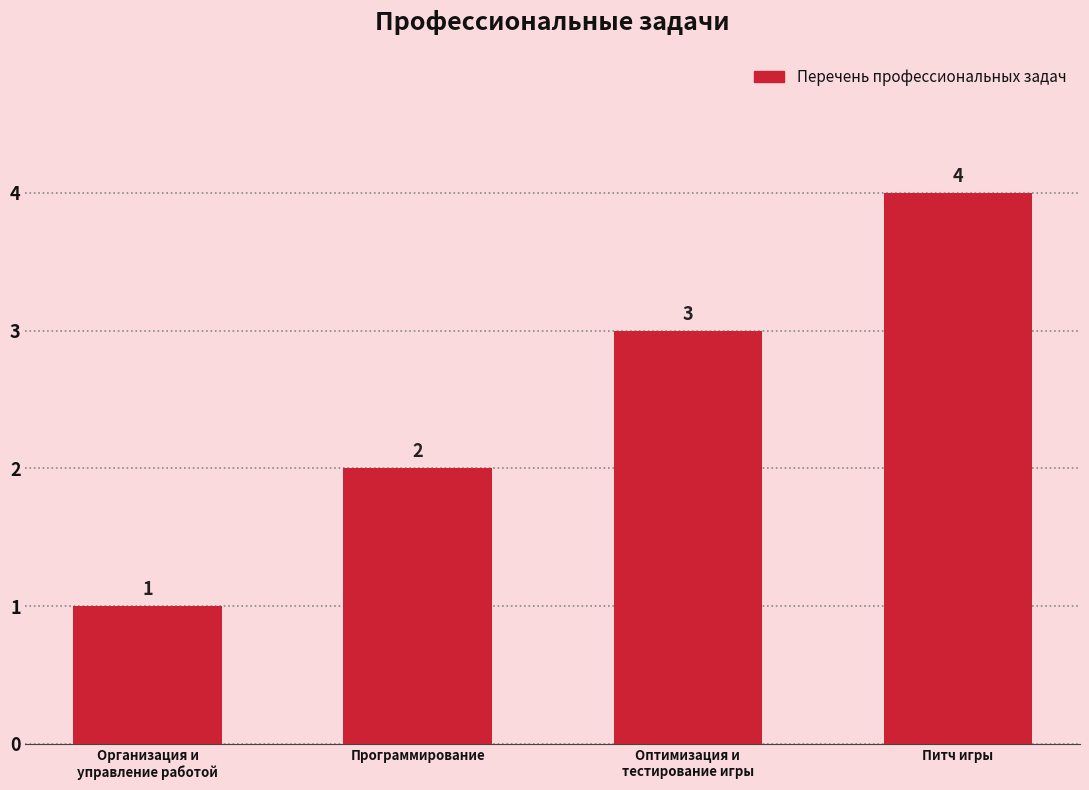

Which label corresponds to the largest value in the chart?

Питч игры